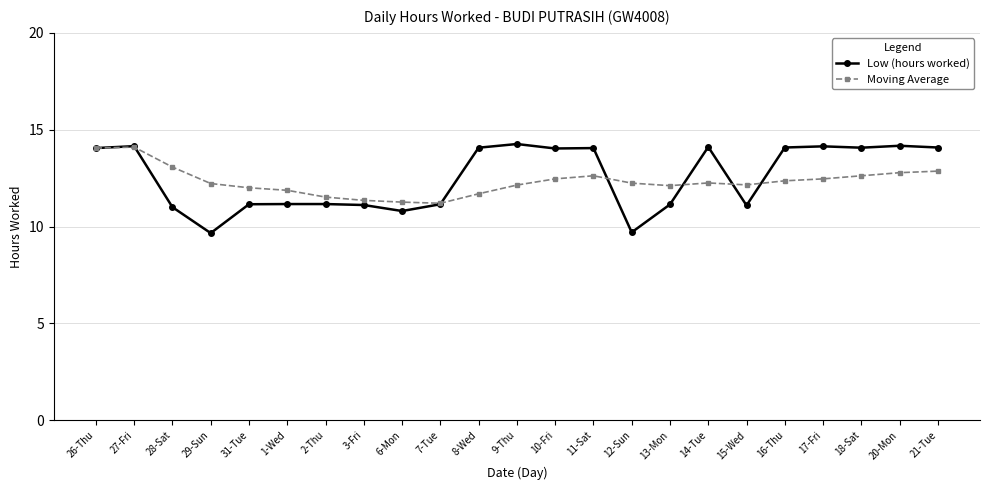

What is the sum of all Low (hours worked) values?

288.4